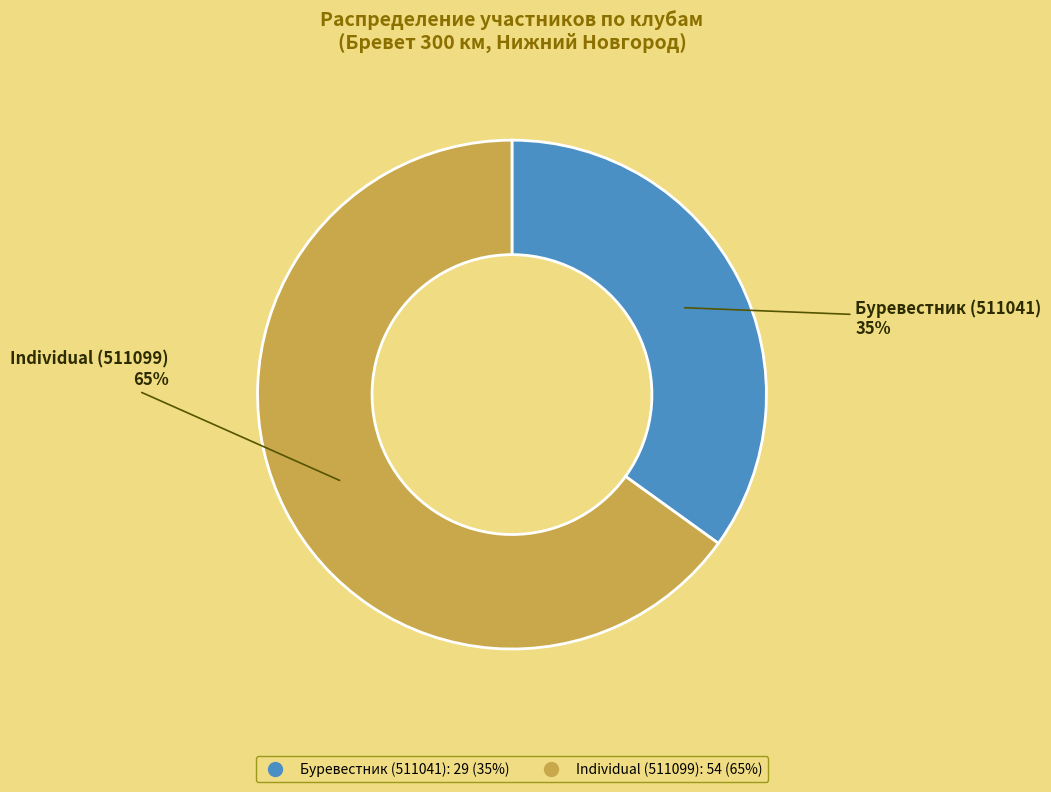

Does any single category account for the majority?

Yes